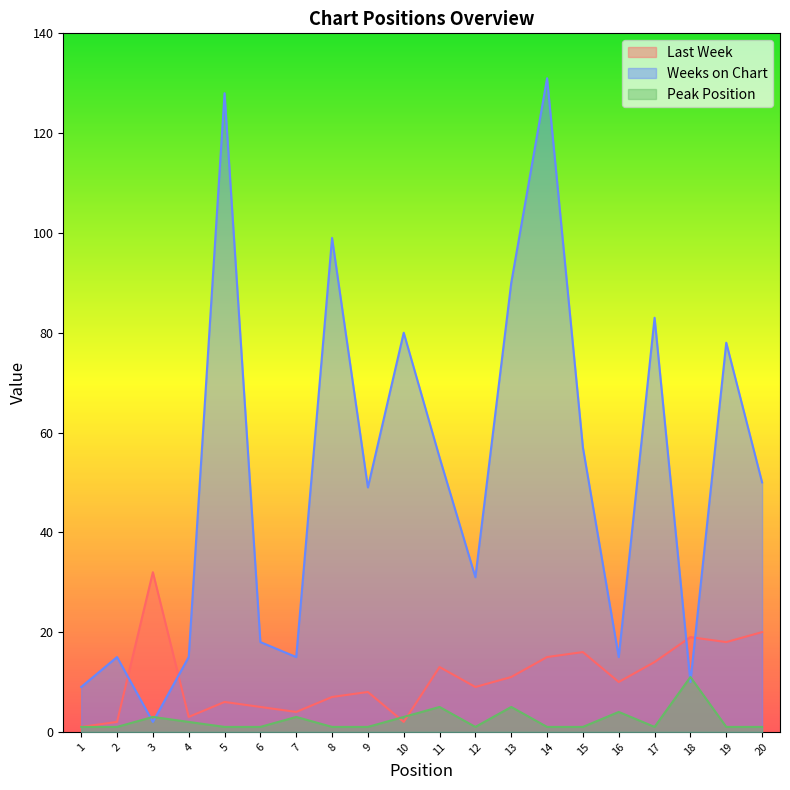

At 10, list the series in order from smallest to largest.

Last Week, Peak Position, Weeks on Chart